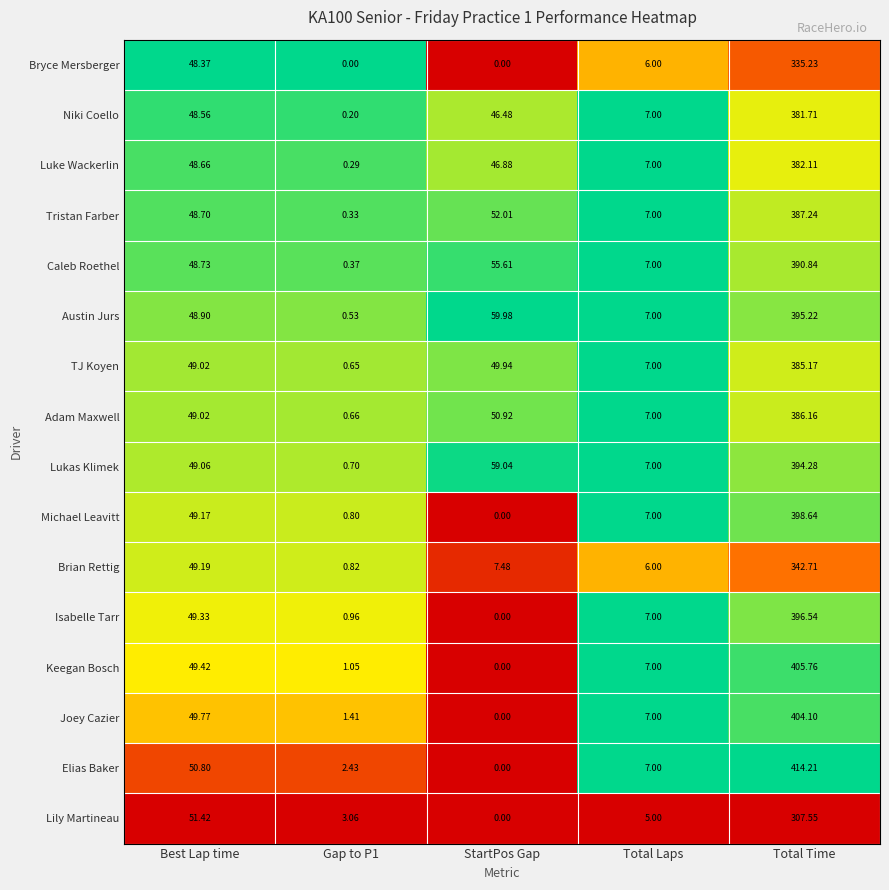

Is the value of Luke Wackerlin at Total Laps greater than the value of TJ Koyen at StartPos Gap?

No